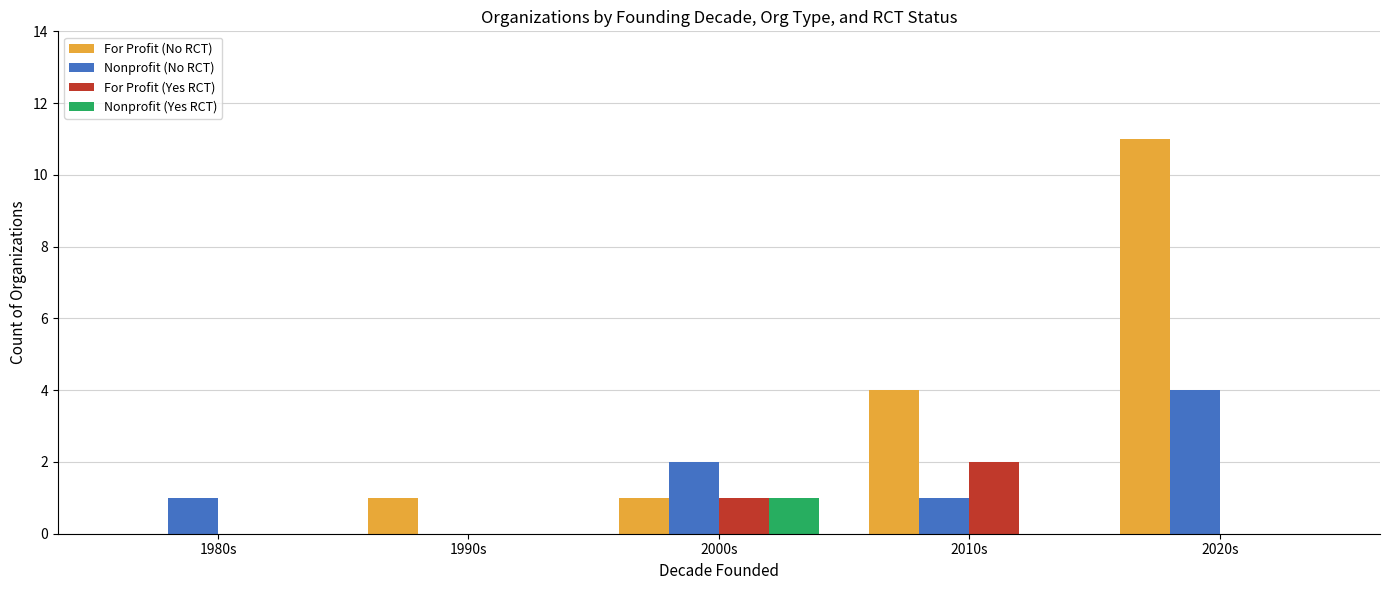

Which series changed the most between 1990s and 2010s?

For Profit (No RCT)